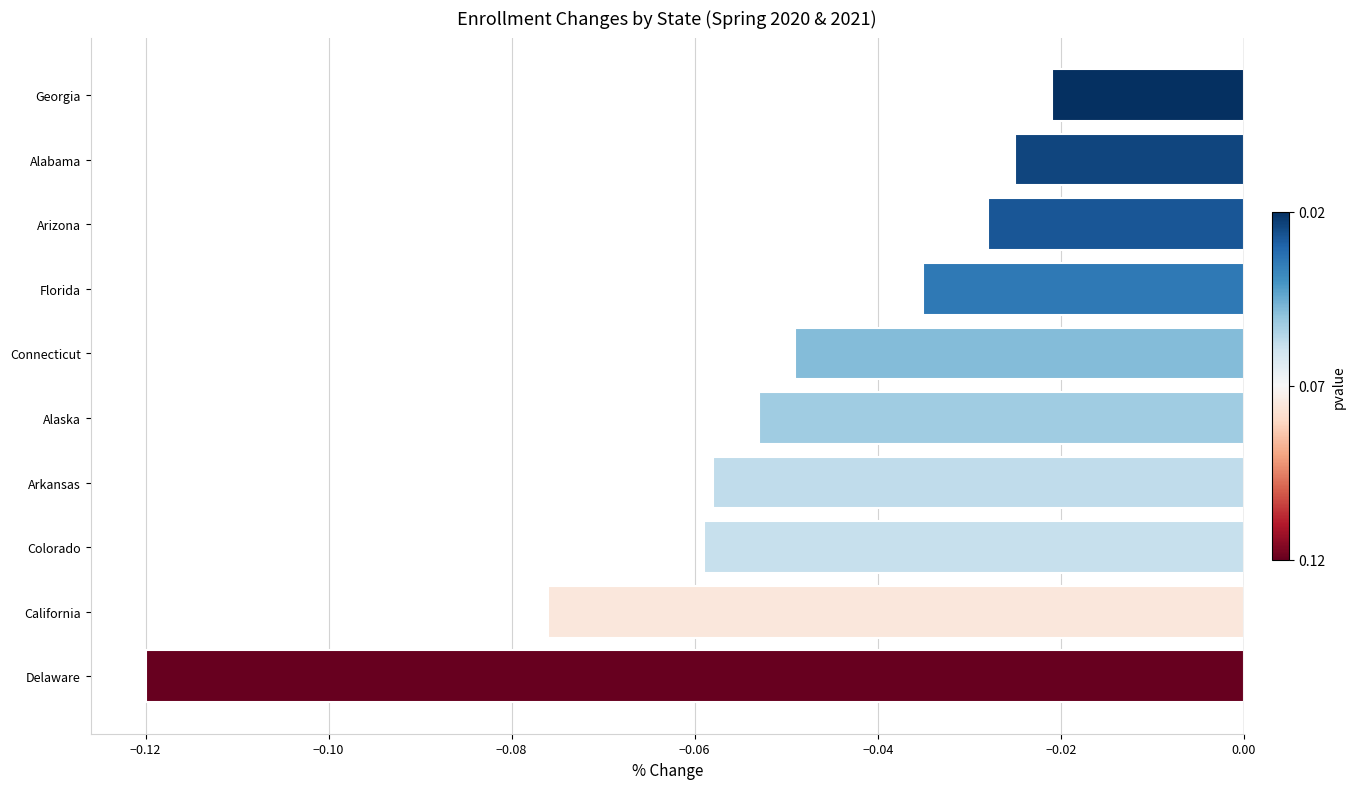

Between Arizona and Florida, which is larger?

Arizona